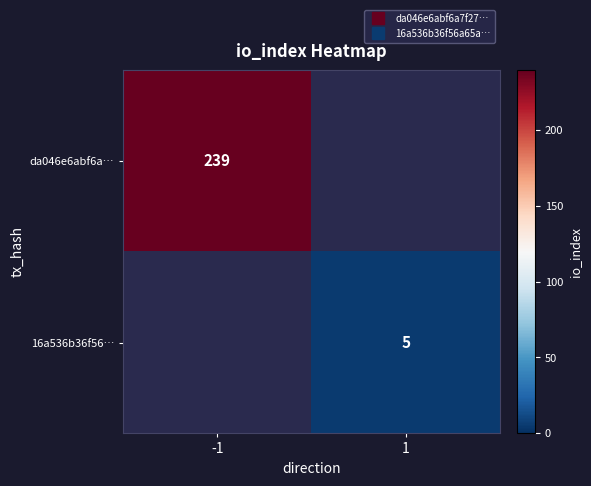

What value does the da046e6abf6a… series have at -1?

239.0